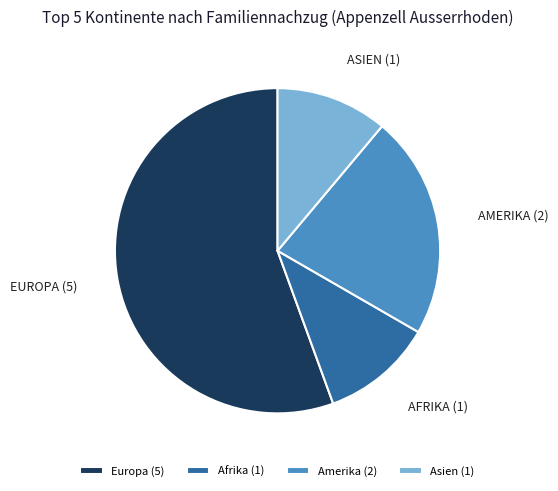

What is the ratio of the value at Asien (1) to the value at Afrika (1)?

1.0